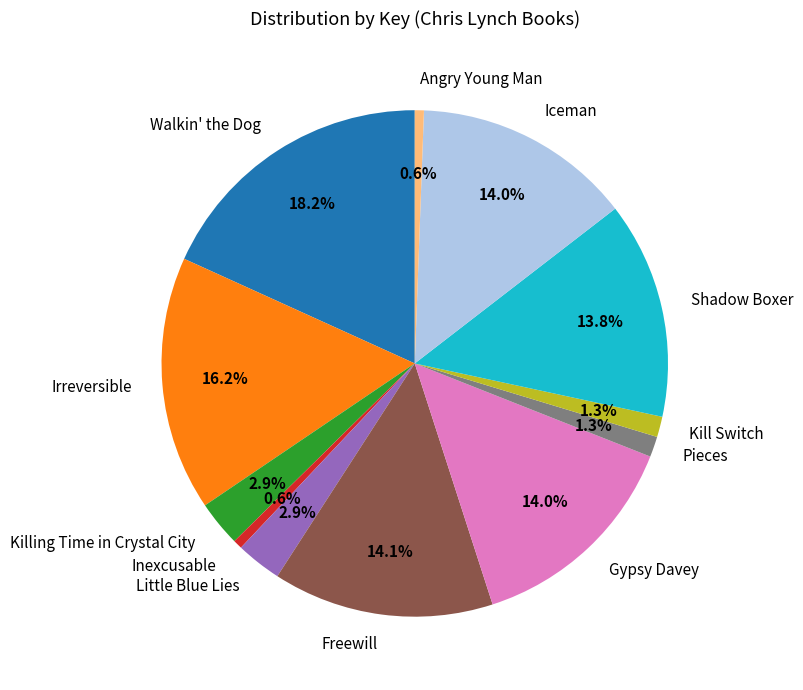

Is there a majority slice in this chart?

No